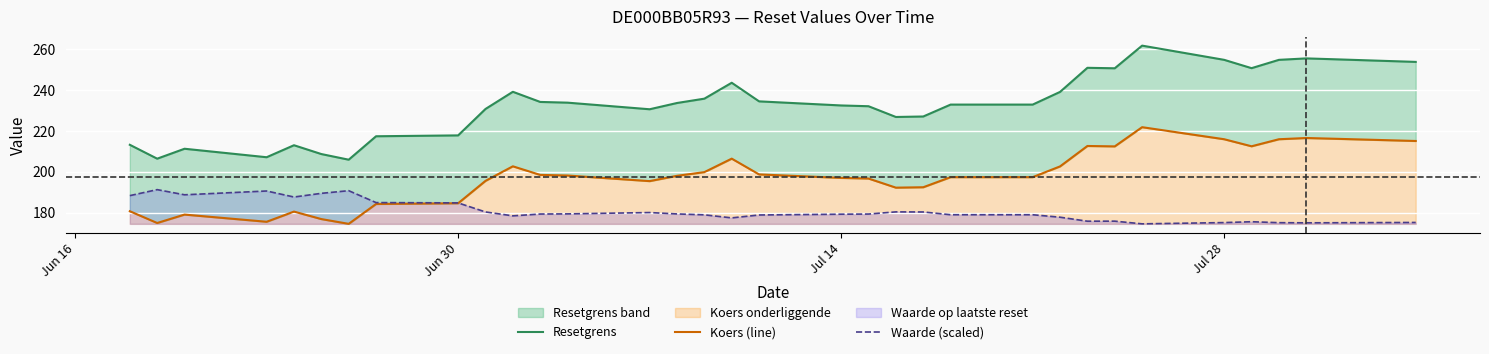

Which series ends up on top after the final intersection of Waarde (scaled) and Koers (line)?

Koers (line)